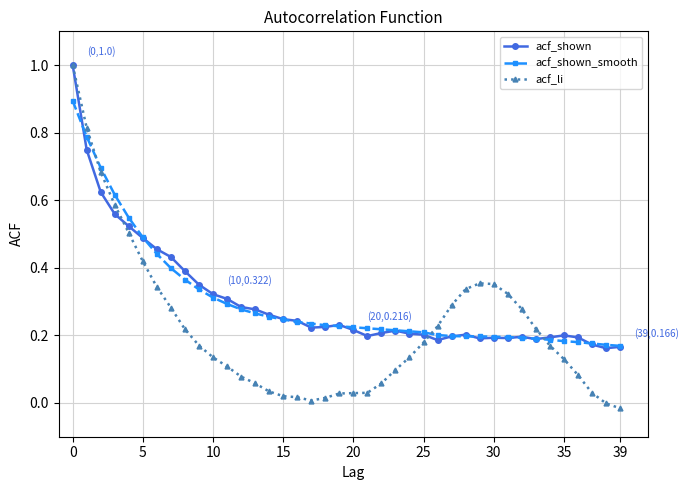

At how many categories does at least one series exceed 0?

40